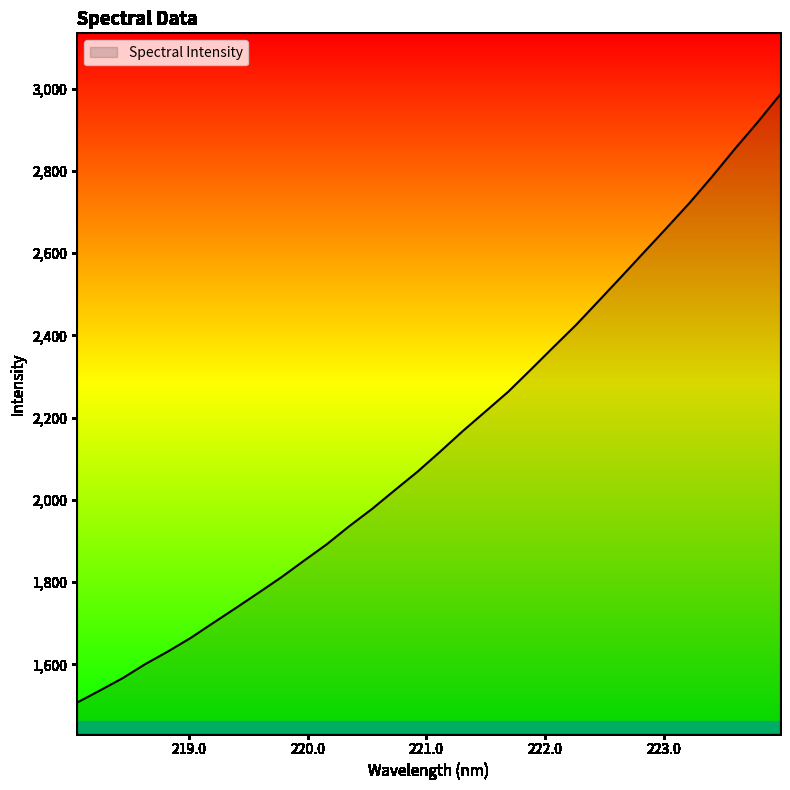

What is the minimum value shown in the chart?

1507.1